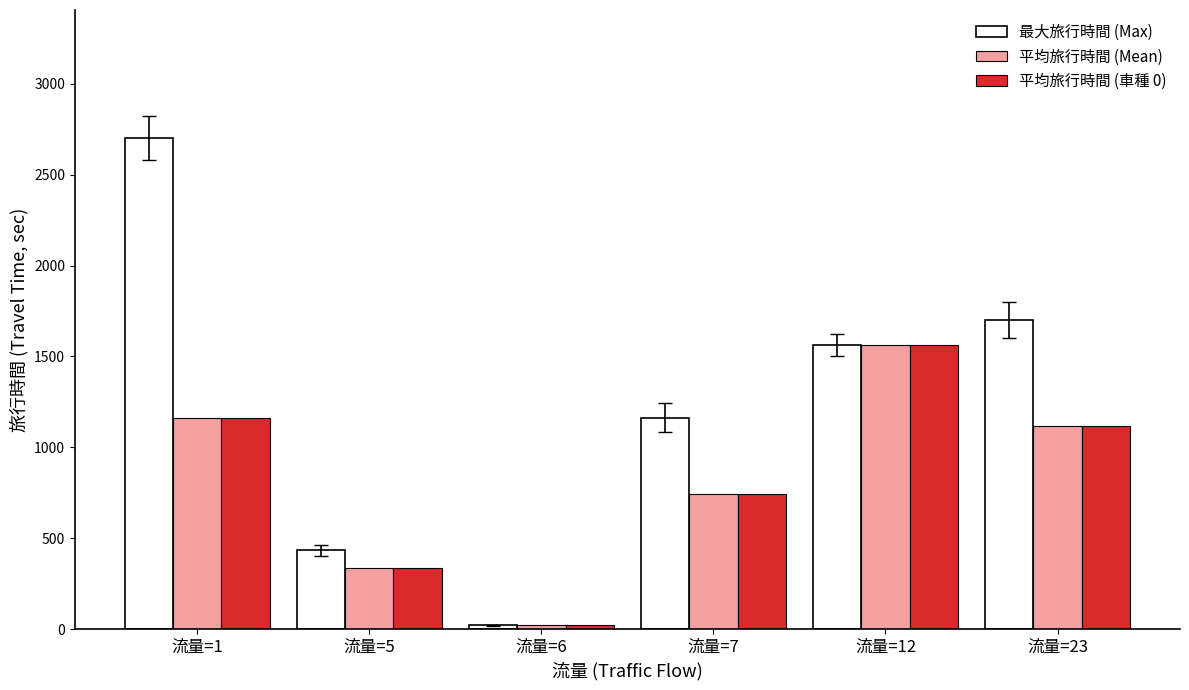

Does the chart contain any negative values?

No